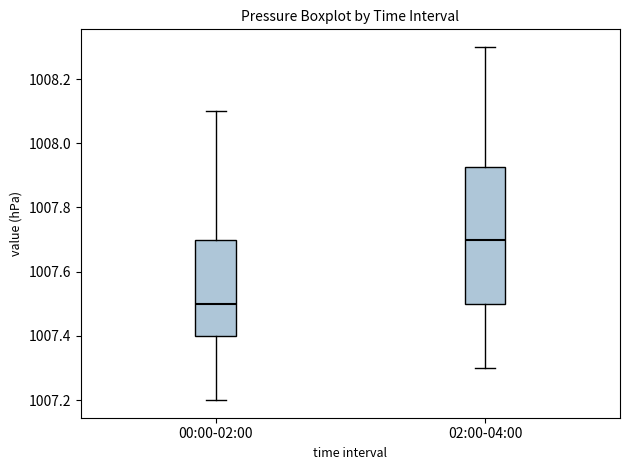

Where does the upper whisker of the box for 00:00-02:00 end on the y-axis? The values are not printed on the chart, so give them approximately, as read against the axis.

1008.10